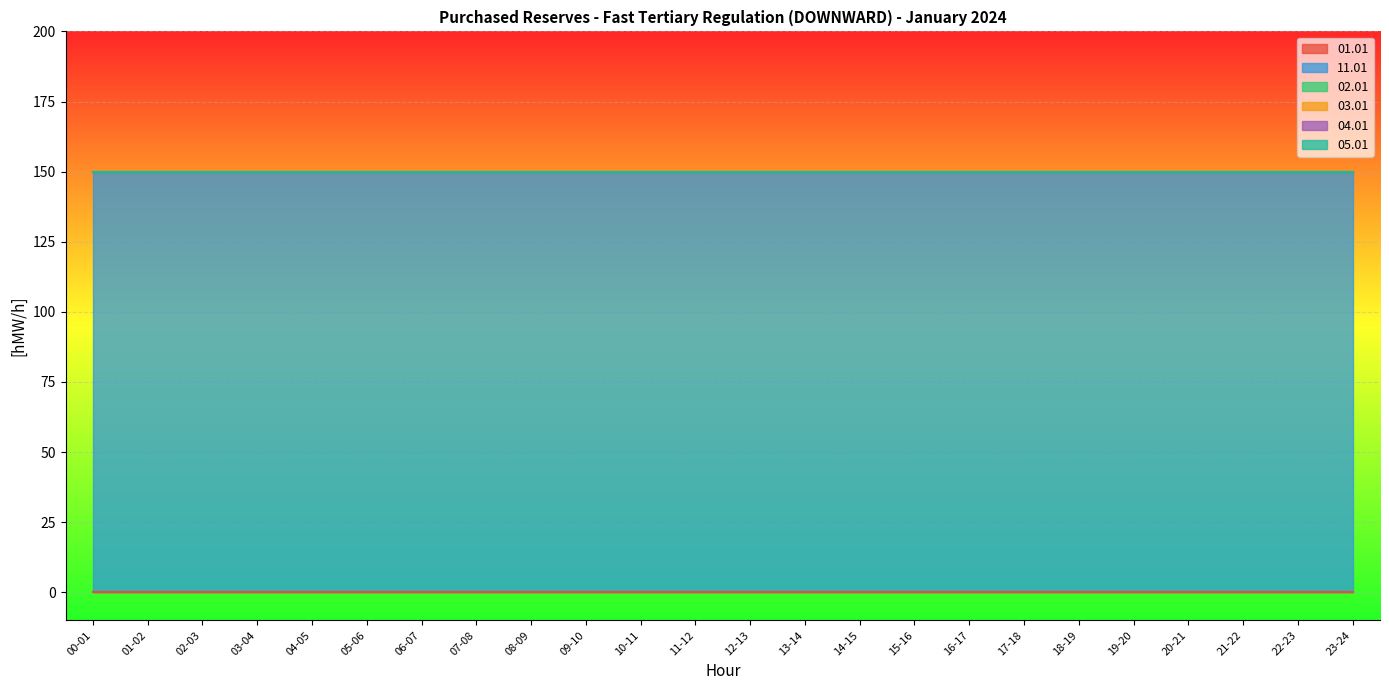

What is the difference between the highest and lowest values at 18-19?

150